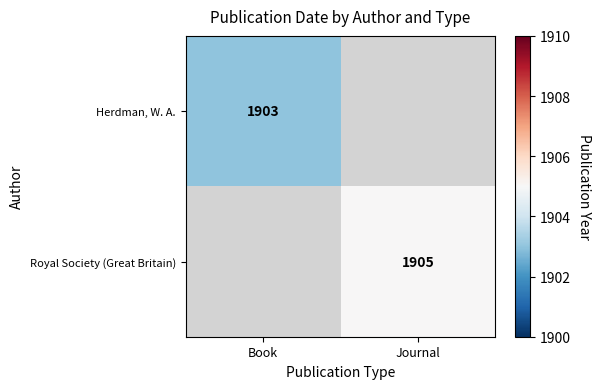

Is it true that Herdman, W. A. equals 1903 at Book?

True